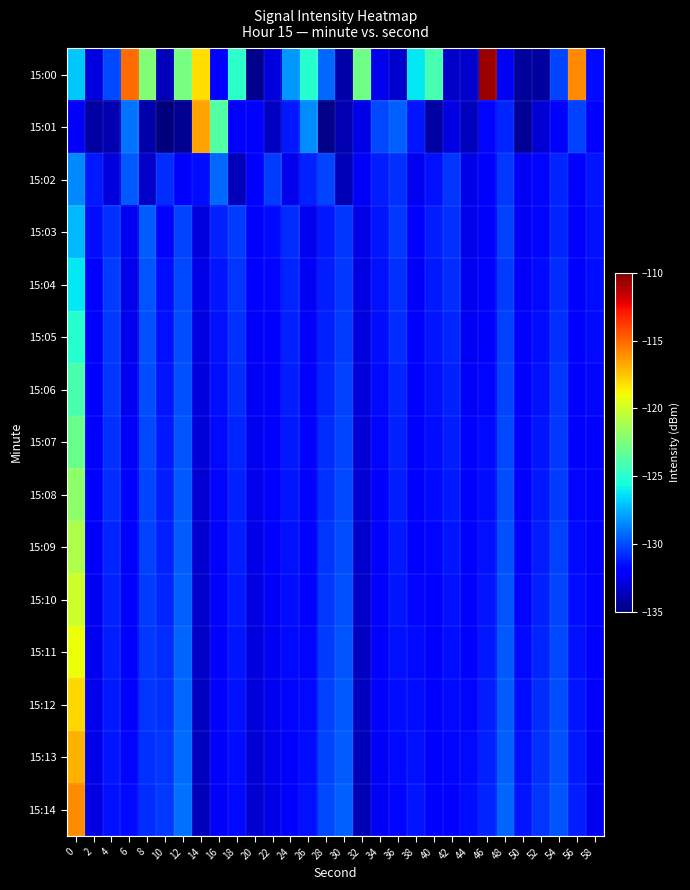

What is the spread (max minus min) of values at 30?

4.5